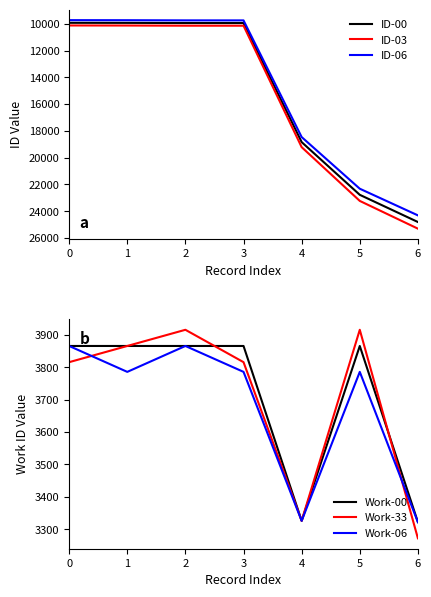

What is the difference between the second highest and minimum values in the Work-06 series?

544